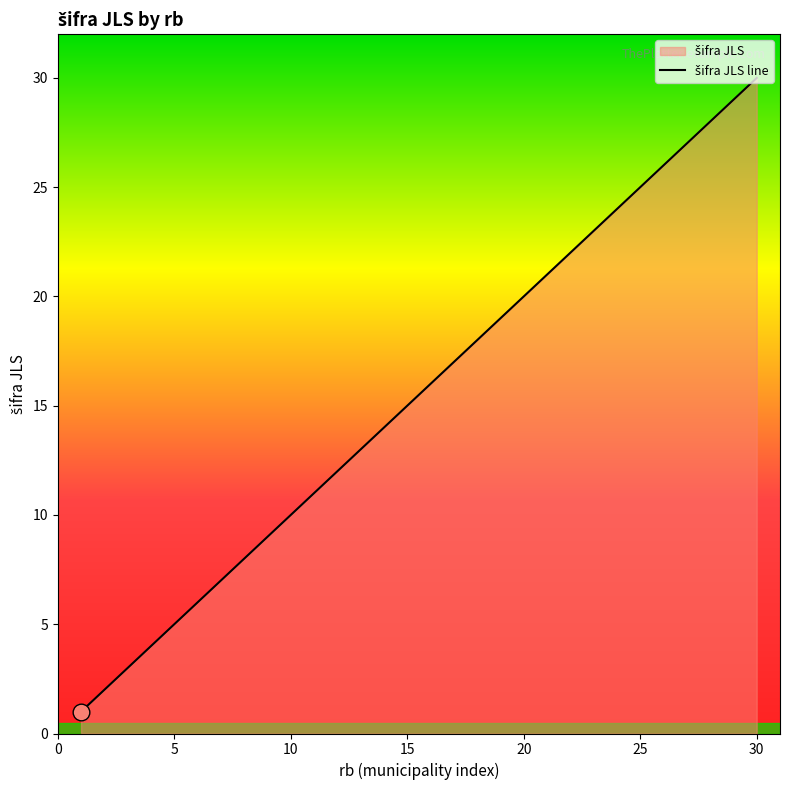

The chart shows a value of 30 at 30. True or false?

True